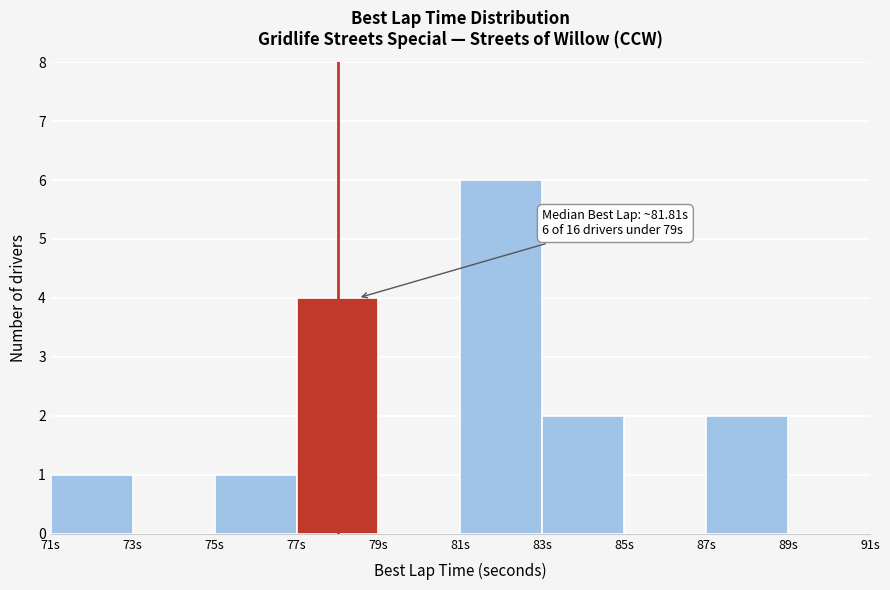

Over which range of the x-axis is the bar tallest?

81 to 83